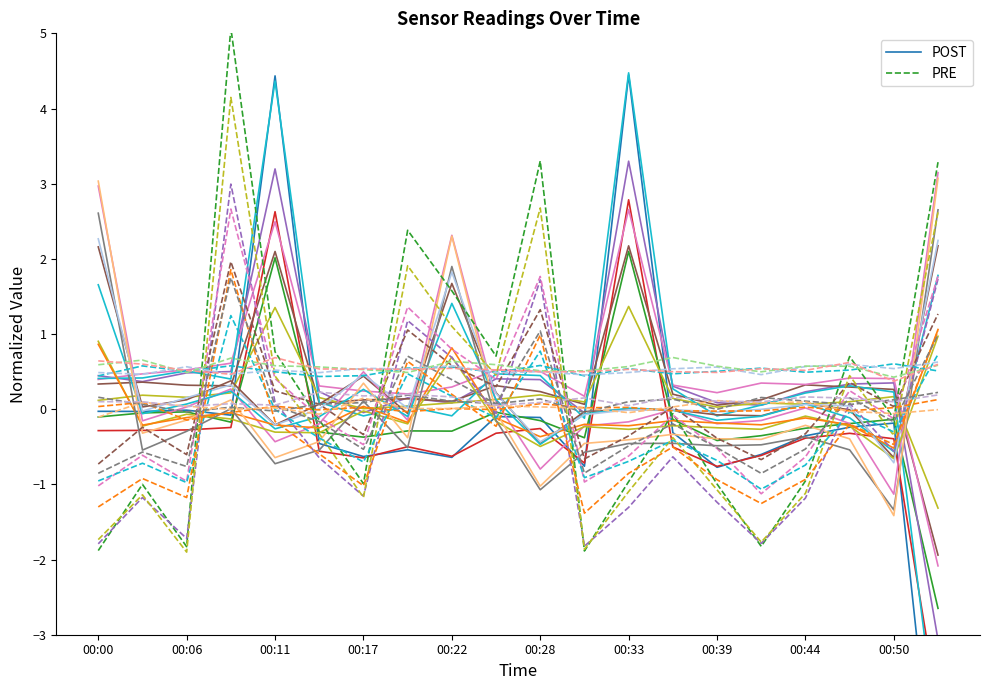

Count the number of data series in this chart.

2